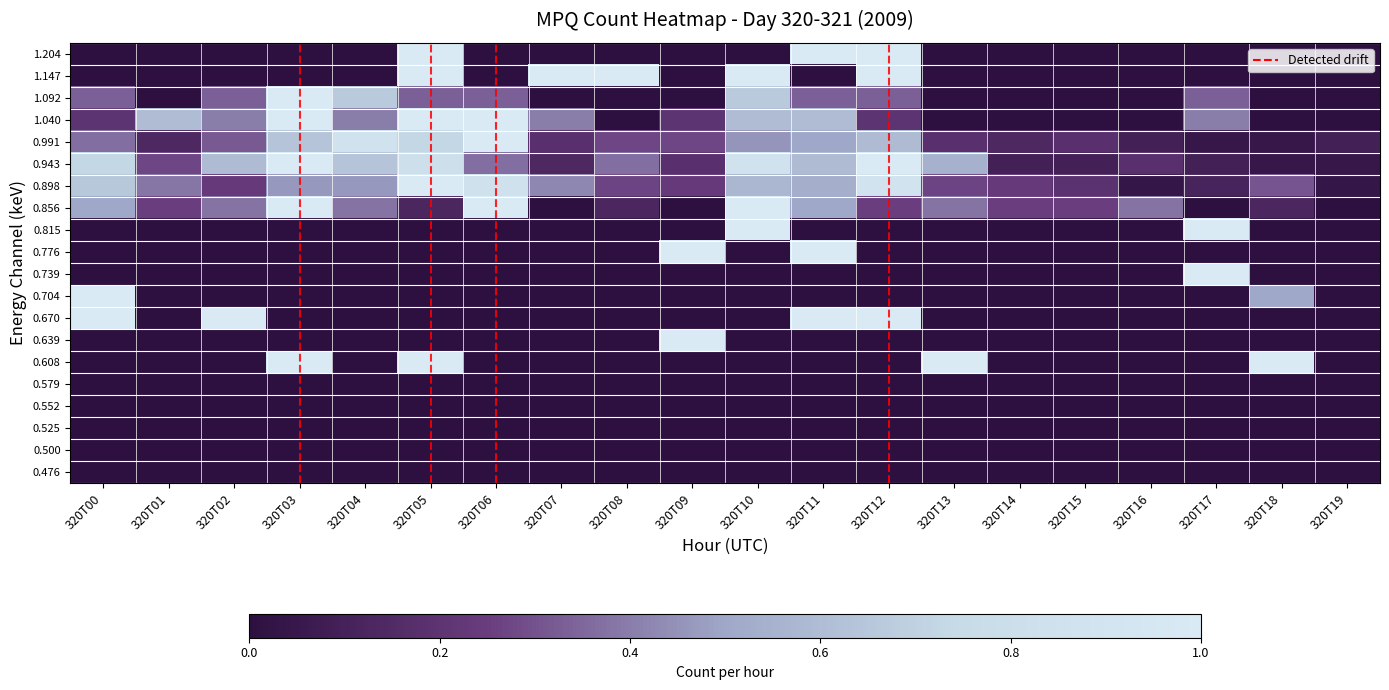

Between 320T11 and 320T15, which is larger?

320T11